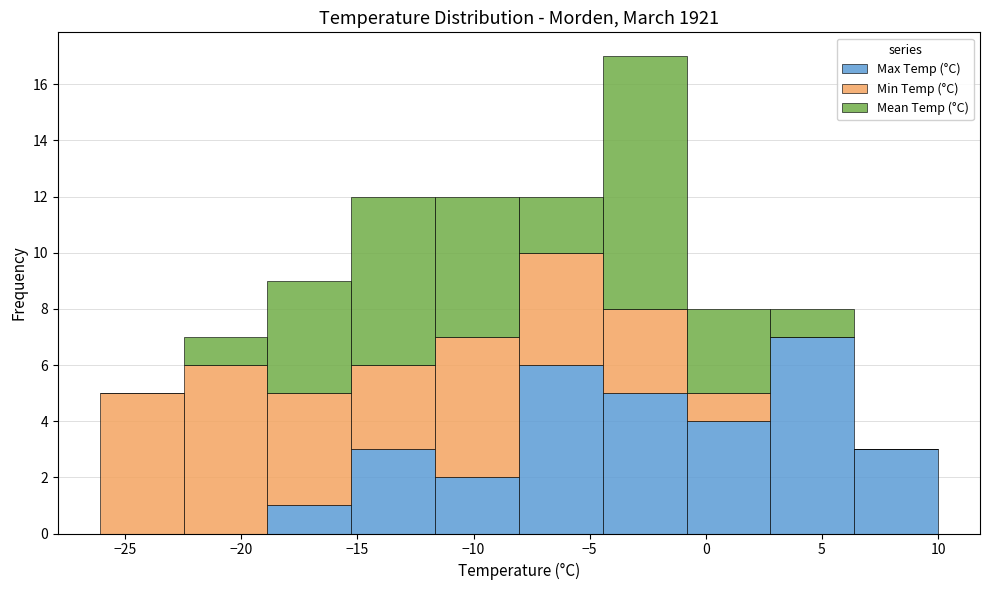

Which range on the x-axis has the tallest stacked bar (by total height)?

-4.5 to -1.0